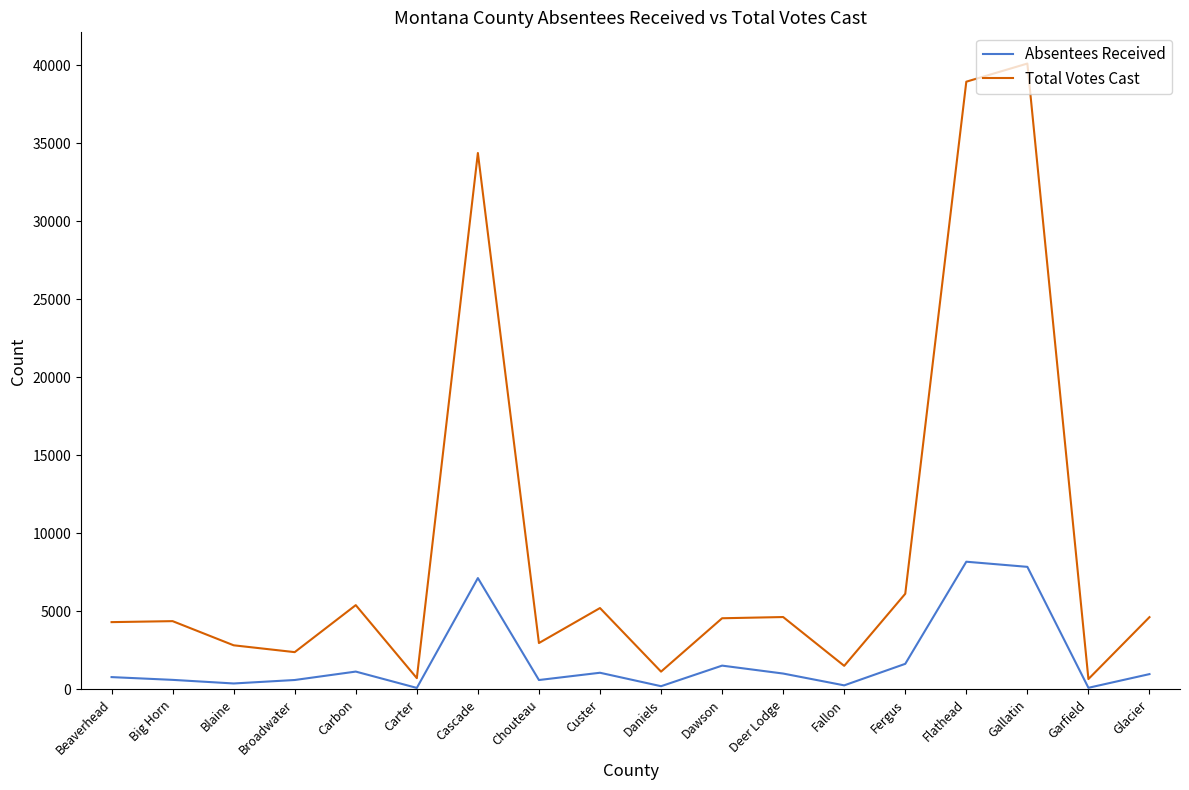

List the series in order of their overall mean, lowest first.

Absentees Received, Total Votes Cast